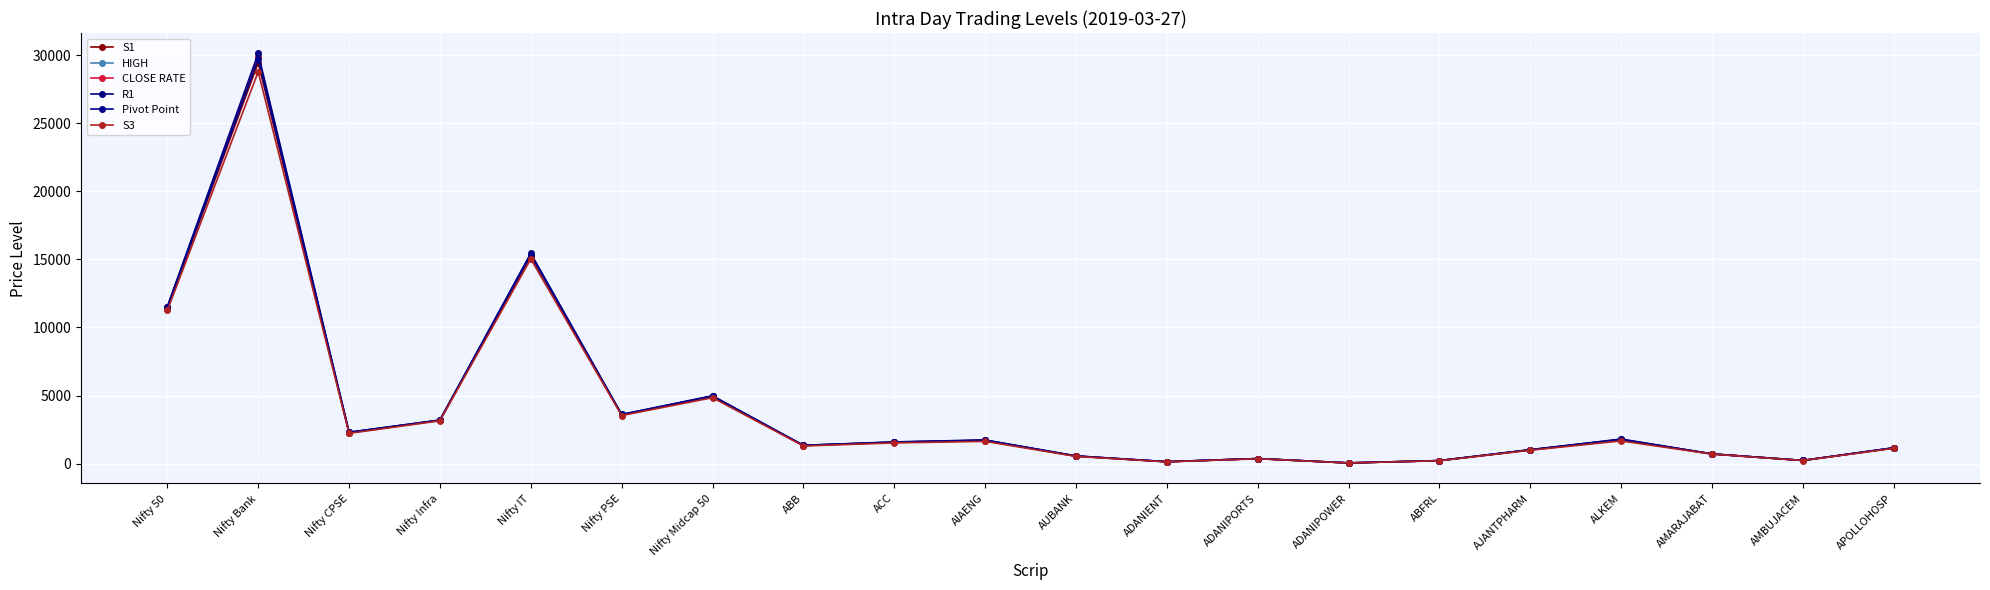

How many data points in S3 are above 1518?

10